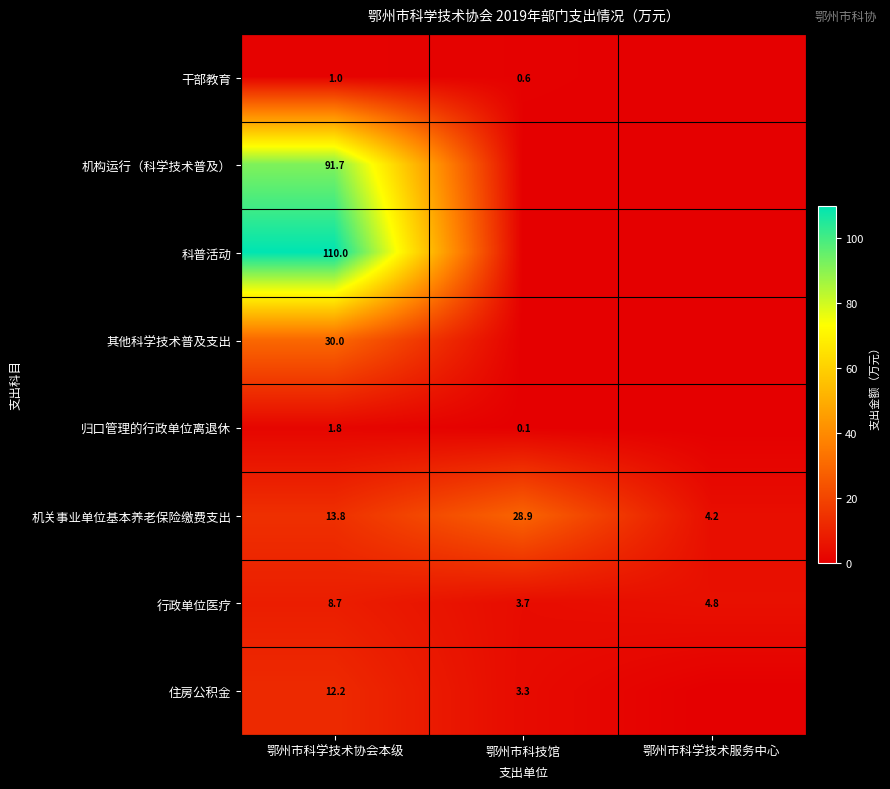

True or false: 行政单位医疗 has a value of 5.0 at 鄂州市科学技术协会本级.

False